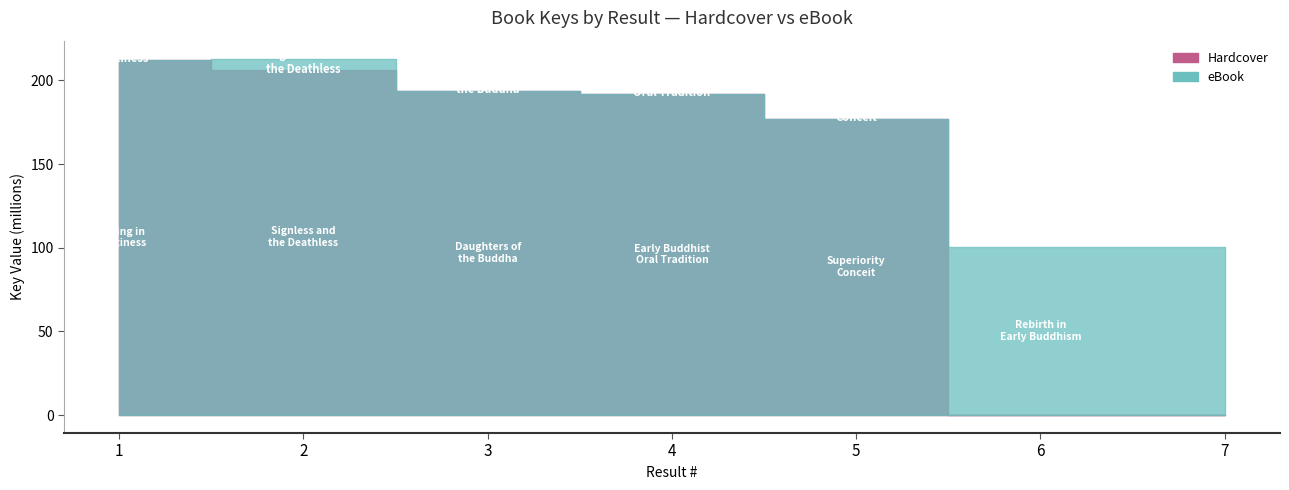

What is the difference between the maximum and second lowest values in the Hardcover Key series?

35915457